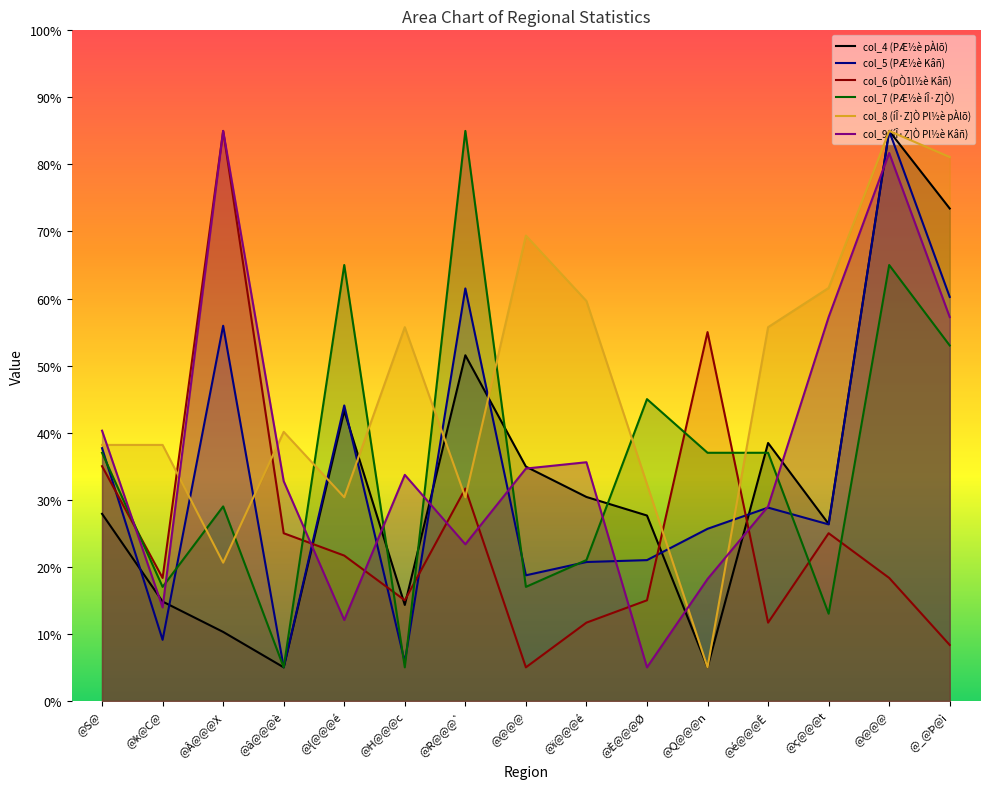

List the labels in order of col_8 (íÎ·Z]Ò Pl½è pÀlõ) value, smallest first.

@Q@@@n, @Â@@@X, @{@@@é, @R@@@`, @È@@@Ø, @S@, @k@C@, @â@@@è, @H@@@c, @é@@@Ê, @ï@@@é, @ç@@@t, @@@@, @_@Þ@ì, @@@@